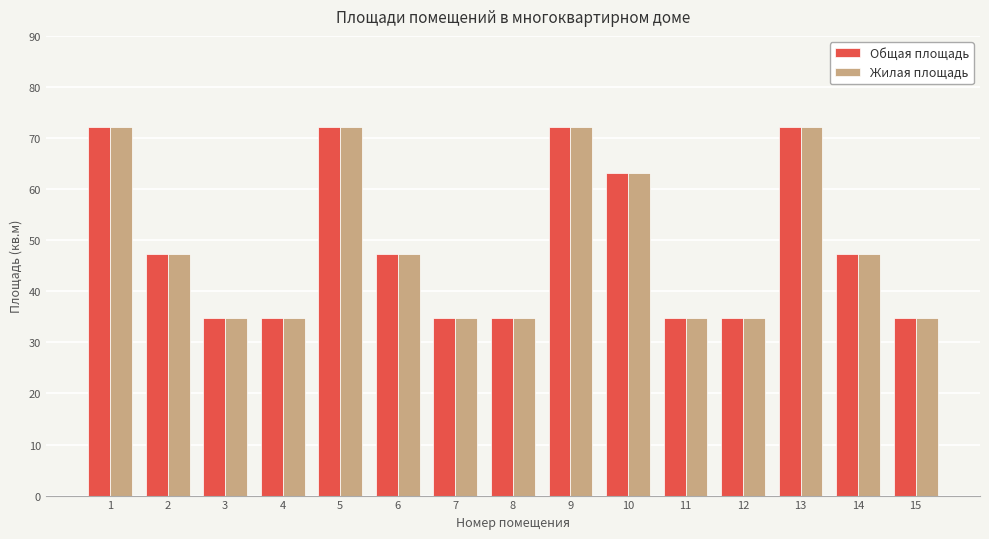

What is the sum of the Жилая площадь values at 15 and 10?

97.9